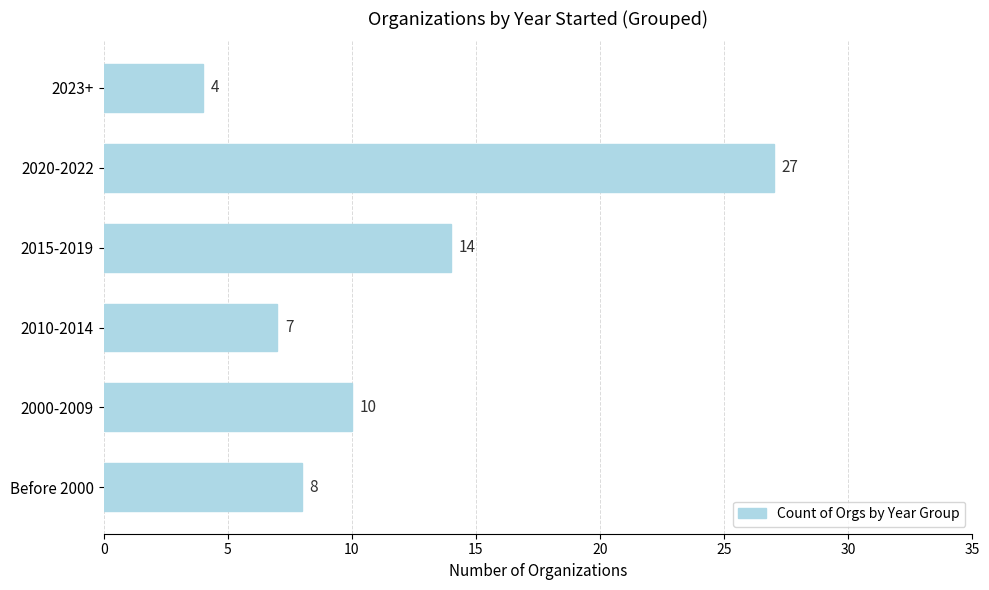

Rank the categories by value from lowest to highest.

2023+, 2010-2014, Before 2000, 2000-2009, 2015-2019, 2020-2022